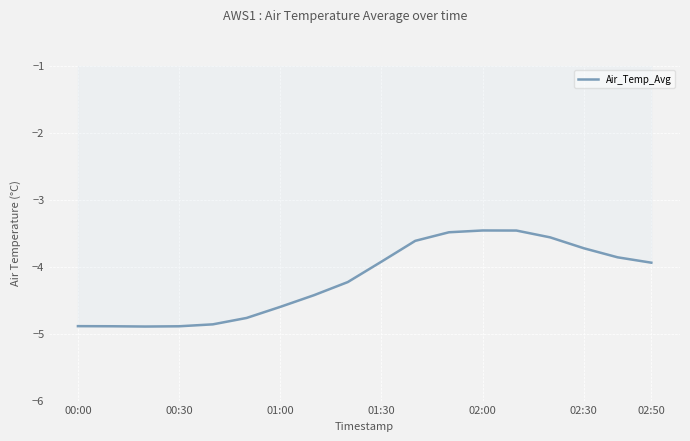

Does the chart display data point markers on the line(s)?

No